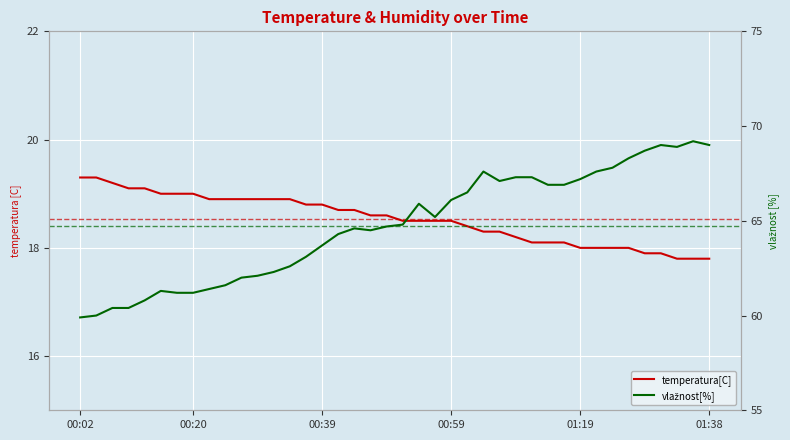

What are all the series names shown in the legend?

temperatura[C], vlažnost[%]